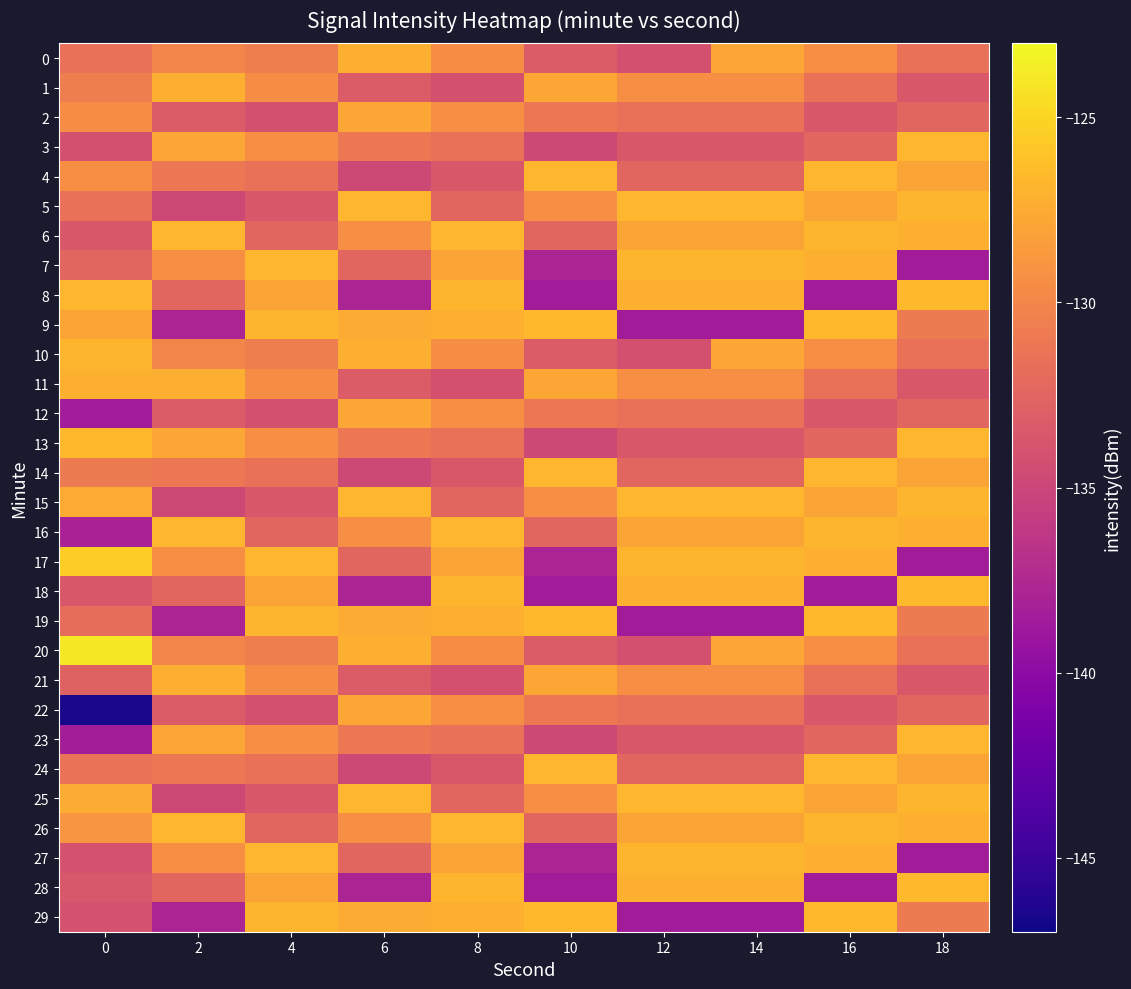

What is the spread (max minus min) of values at 0?

22.6